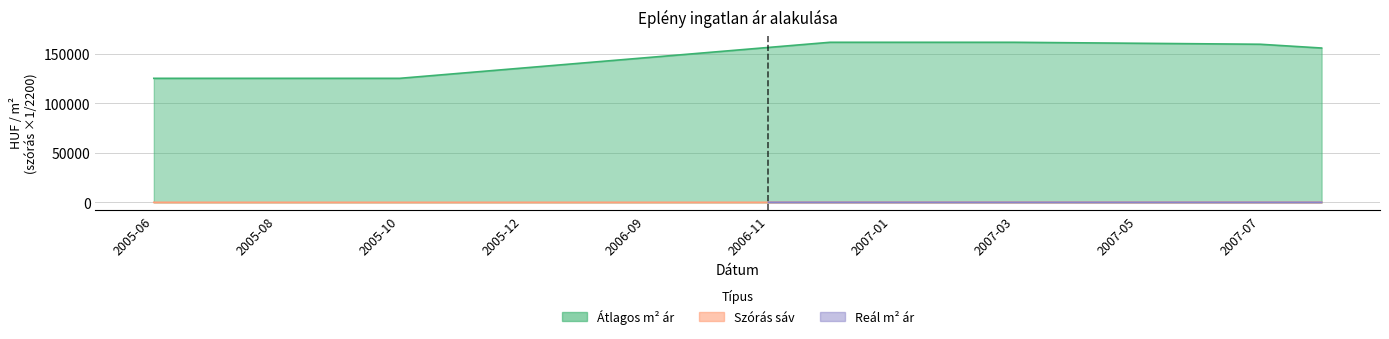

True or false: Szoras_also has a value of 120.1 at 2005-06.

True